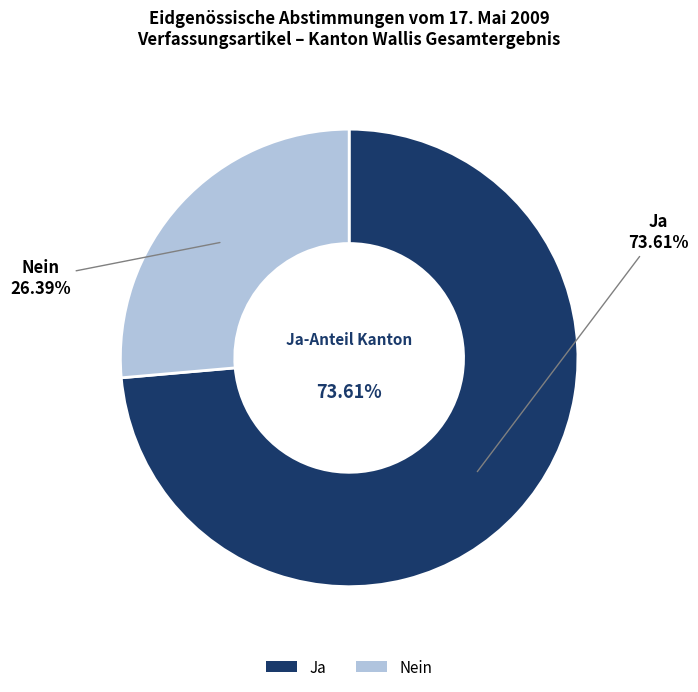

Is there any slice that represents more than half of the pie?

Yes